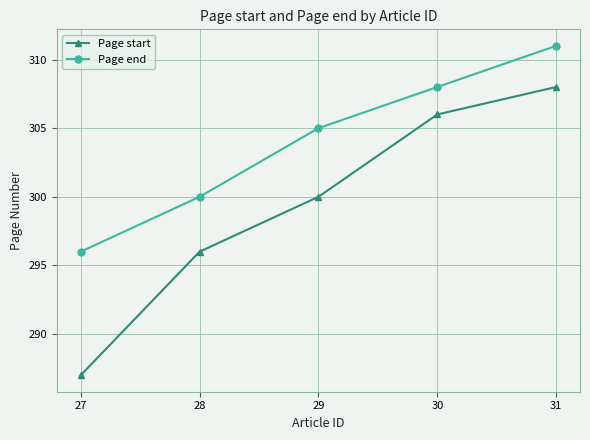

Reading right to left, list all the values displayed in this chart.

Page start: 308	306	300	296	287
Page end: 311	308	305	300	296